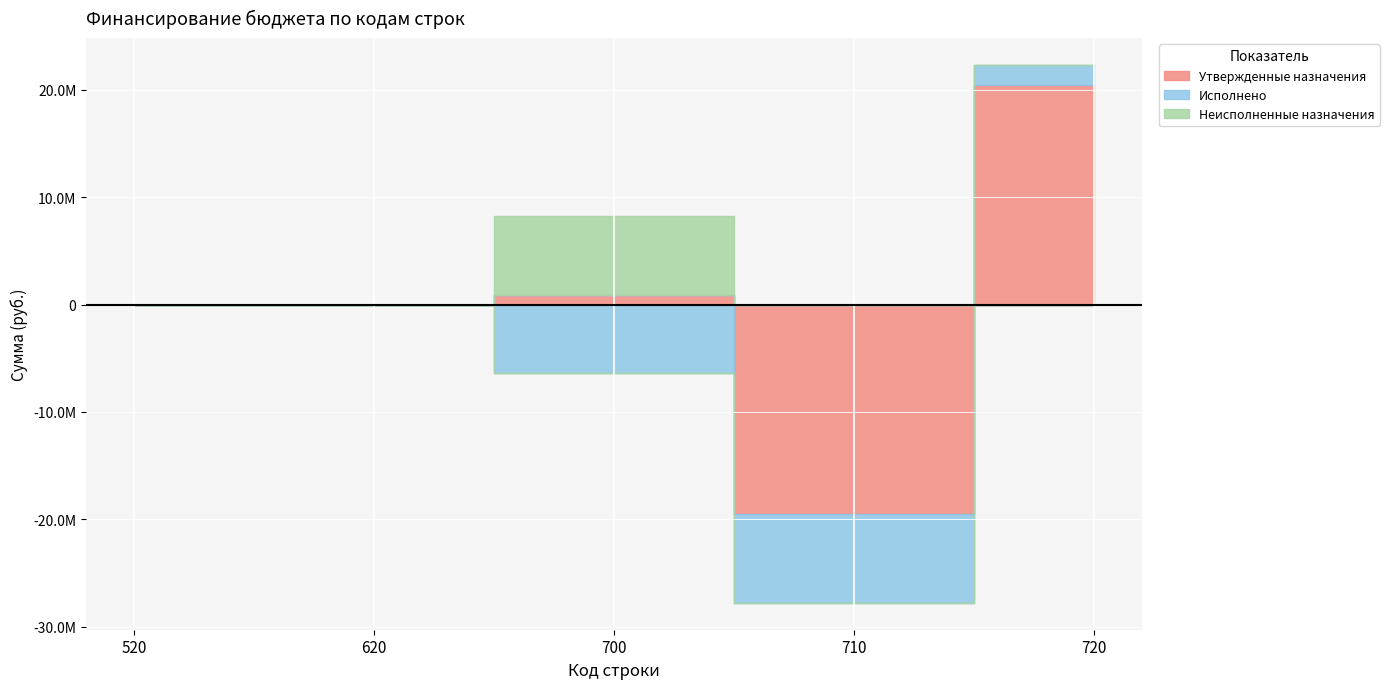

Which series has the largest total across all categories?

Неисполненные назначения